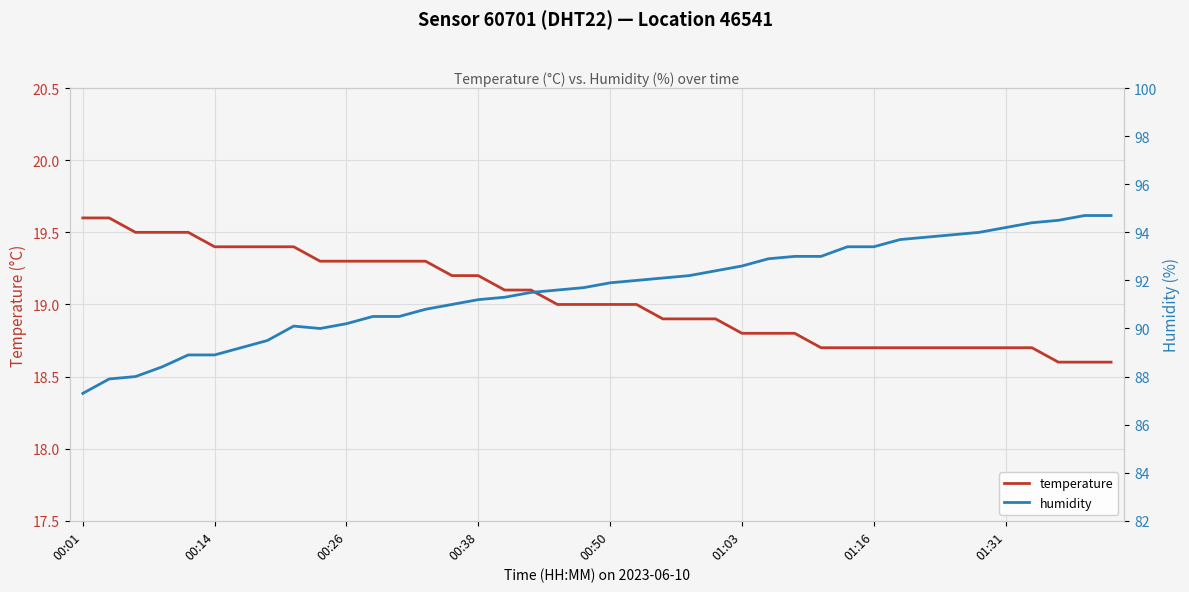

List the series in order of their overall mean, highest first.

humidity, temperature